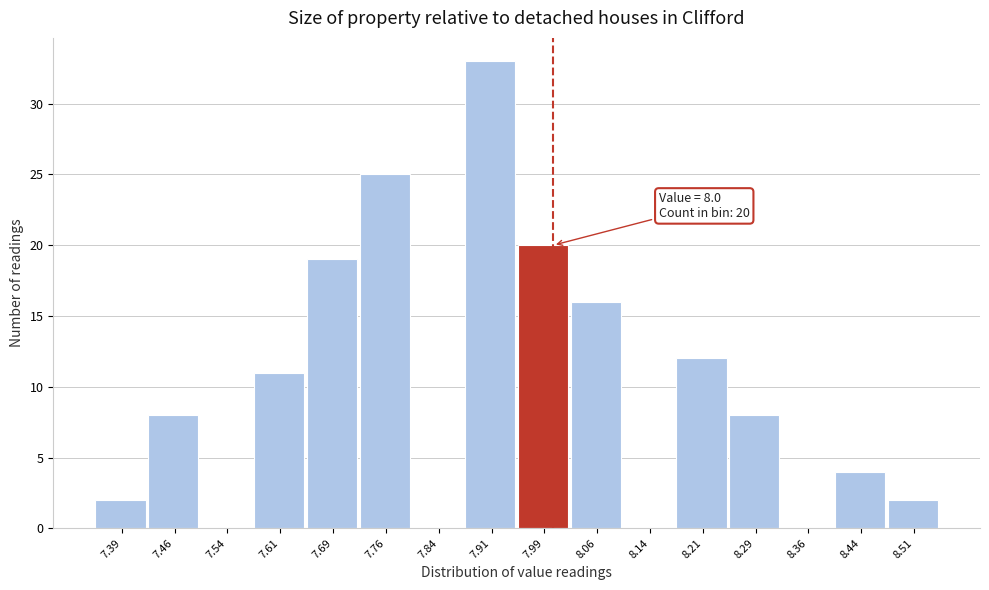

Over which range of the x-axis is the bar tallest?

7.875 to 7.950